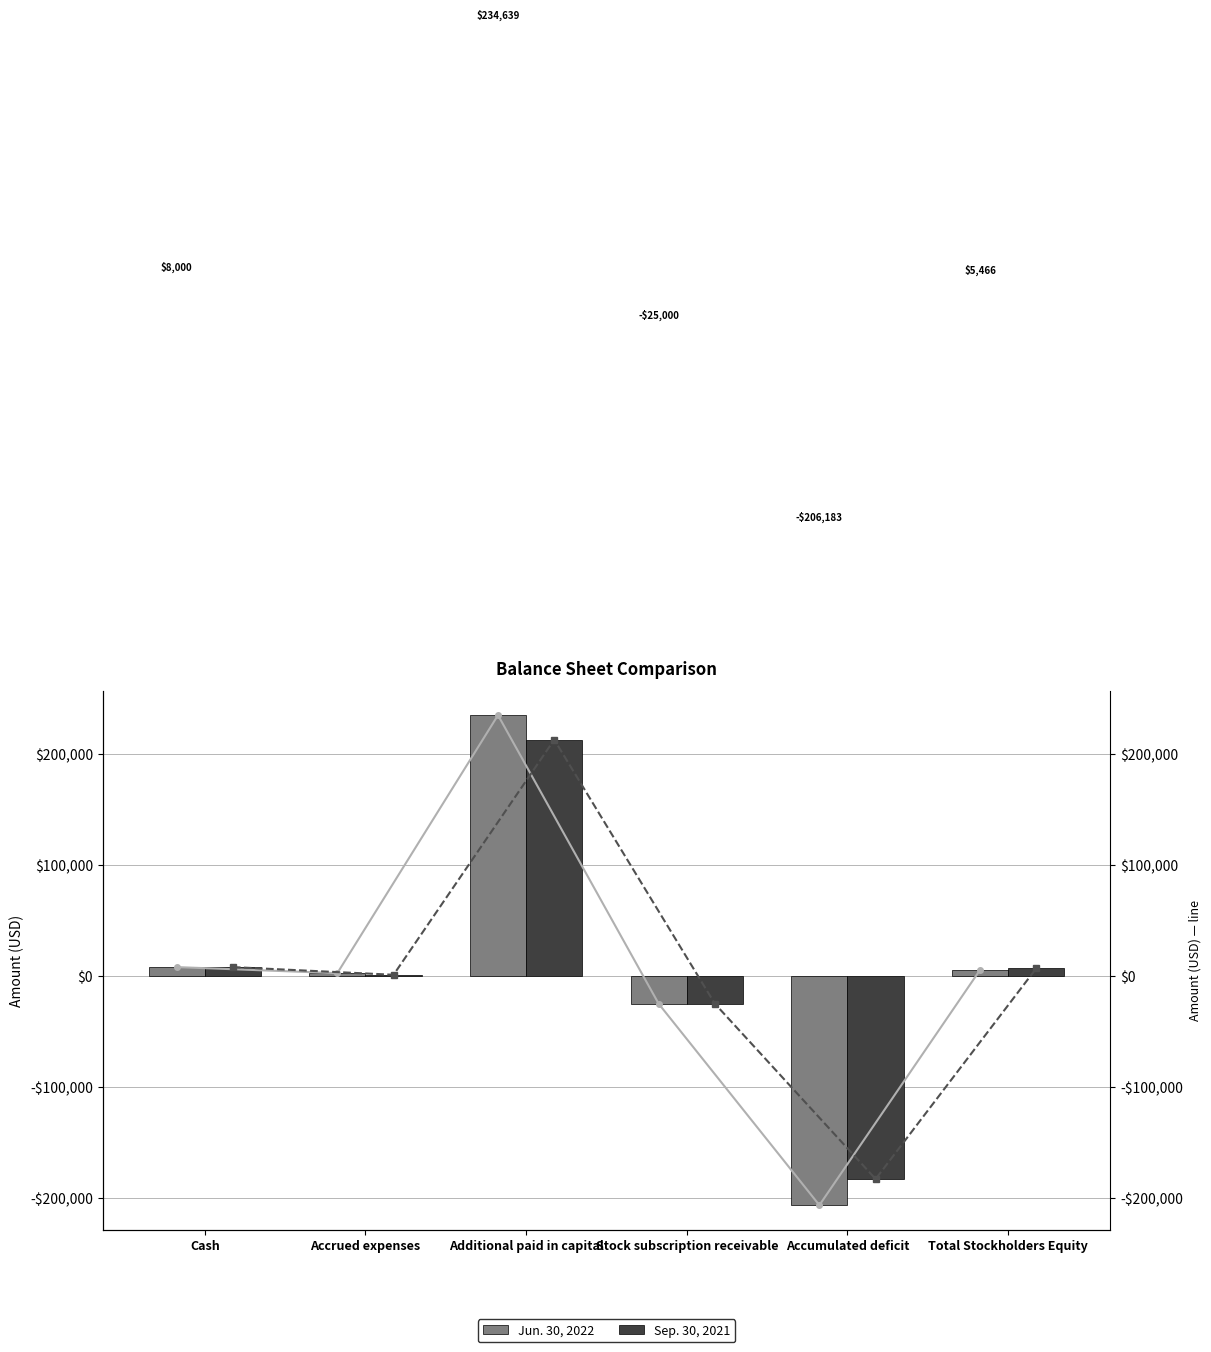

Which series has the largest total across all categories?

Sep. 30, 2021